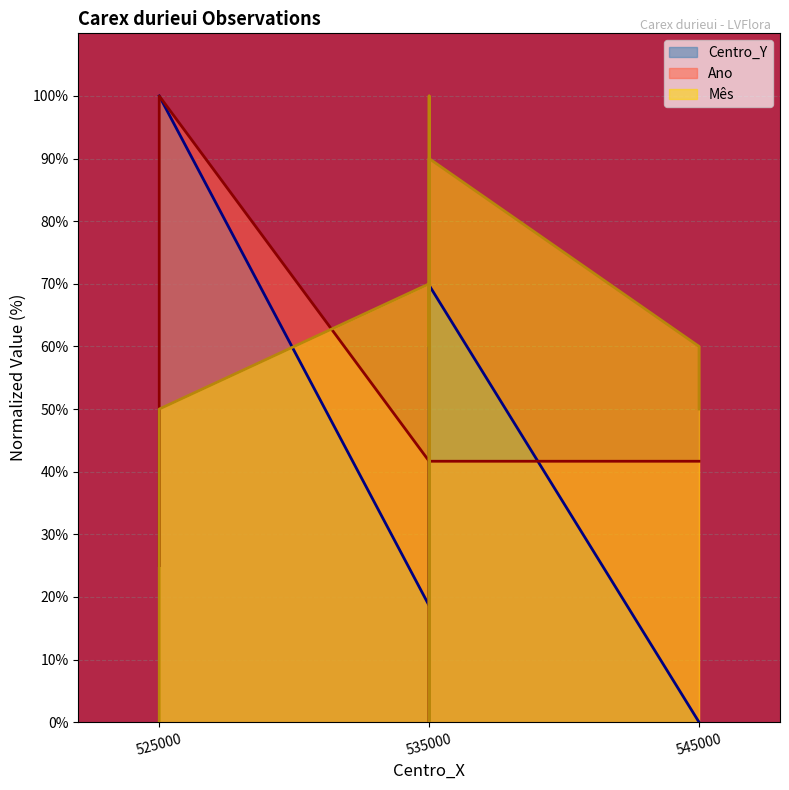

Which series has the largest total across all categories?

Mês